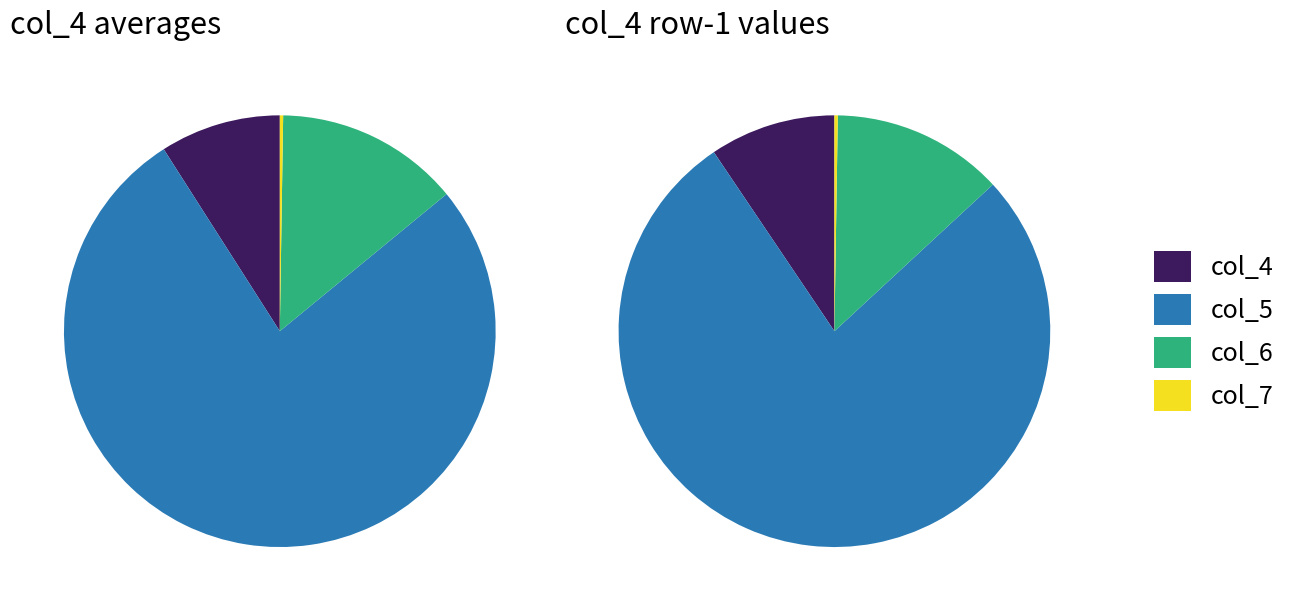

Does 32 account for over 50% of the chart?

No